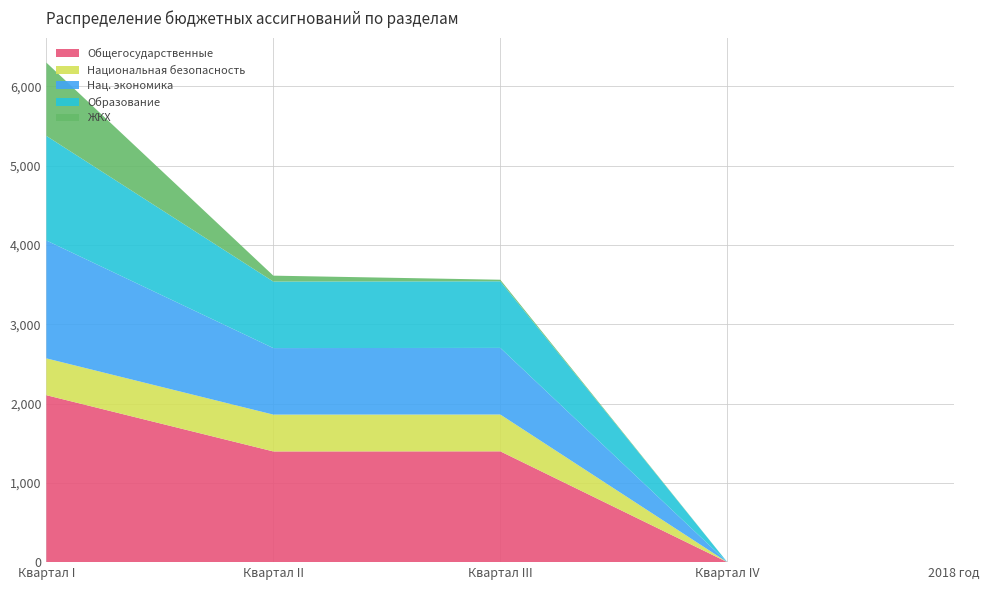

Reading left to right, extract all data points from this chart.

Общегосударственные: 2105.5	1396.2	1397.4	0.0	0.0
Национальная безопасность: 464.3	464.3	464.3	0.0	0.0
Нац. экономика: 1486.7	839.0	840.0	0.0	0.0
Образование: 1318.9	838.9	839.9	0.0	0.0
ЖКХ: 924.4	74.5	20.0	0.0	0.0